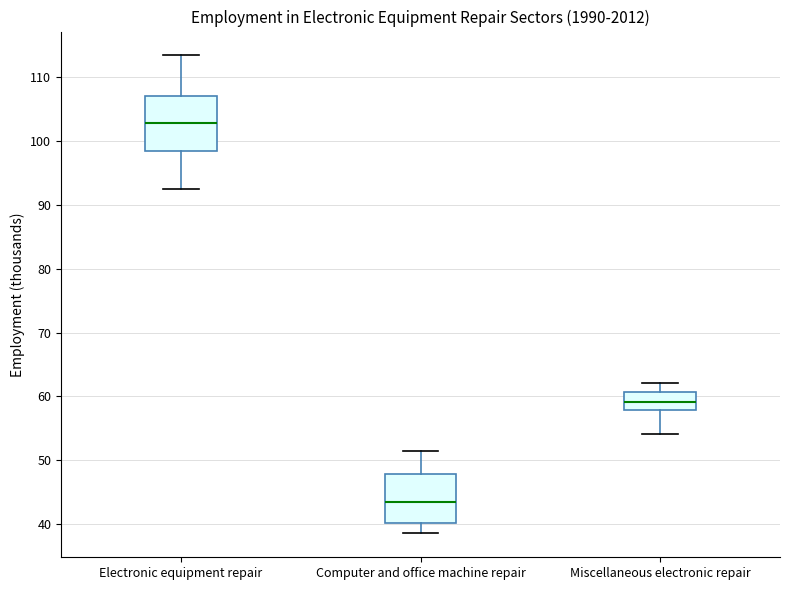

Which box is the tallest, from its lower edge to its upper edge?

Electronic equipment repair